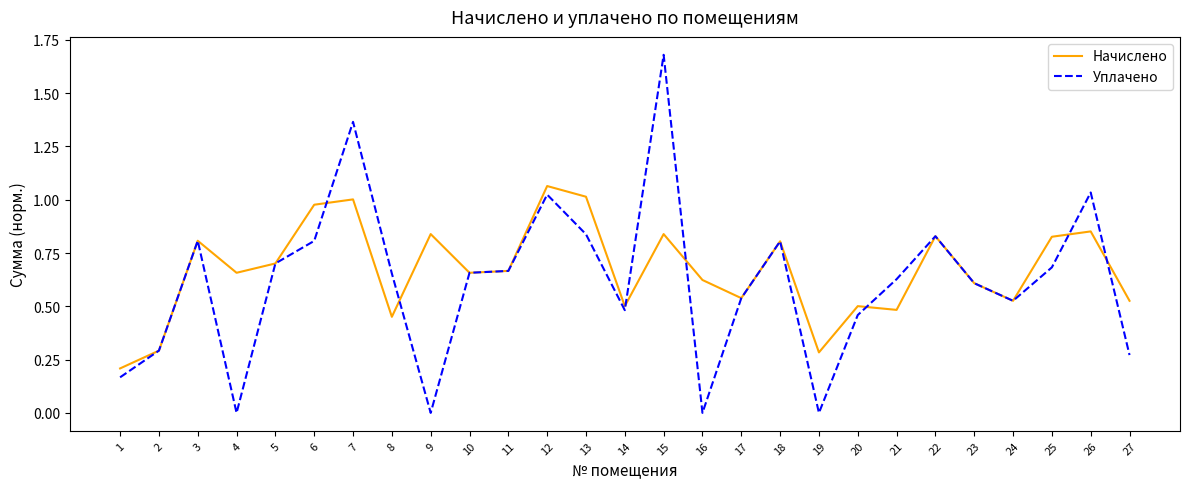

Which series has the largest total across all categories?

Начислено